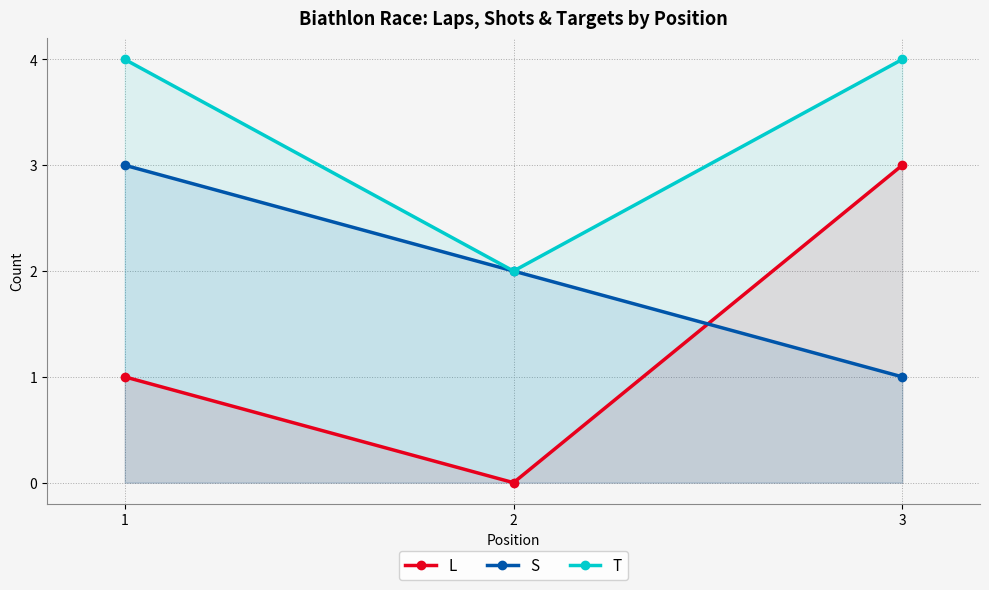

At which label does S first exceed 2?

1